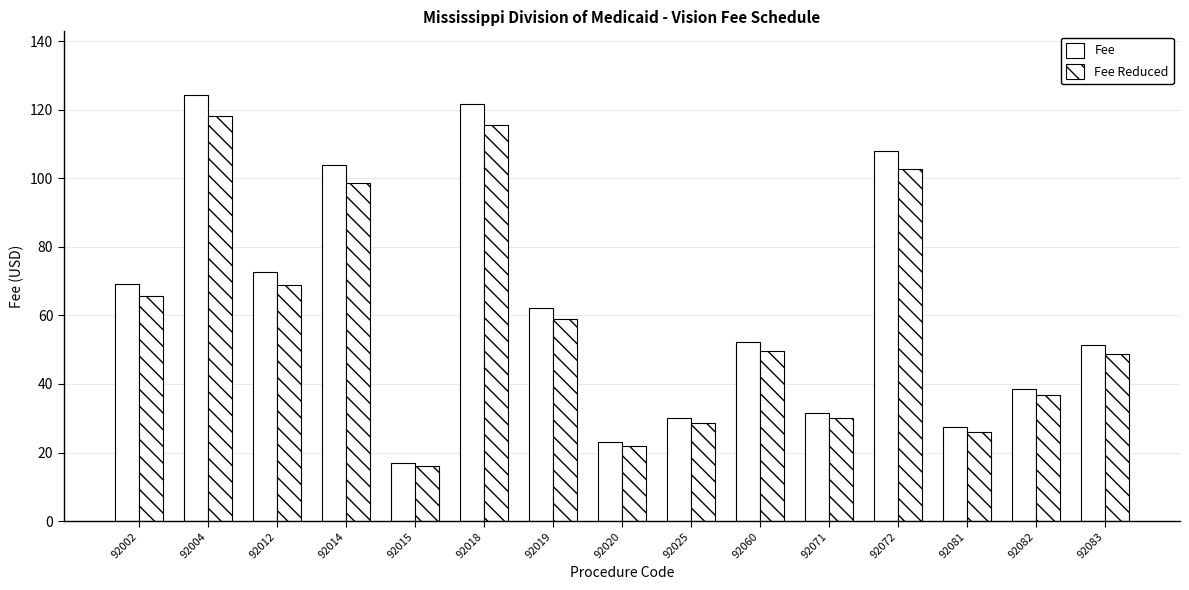

Count the number of categories in the chart.

15